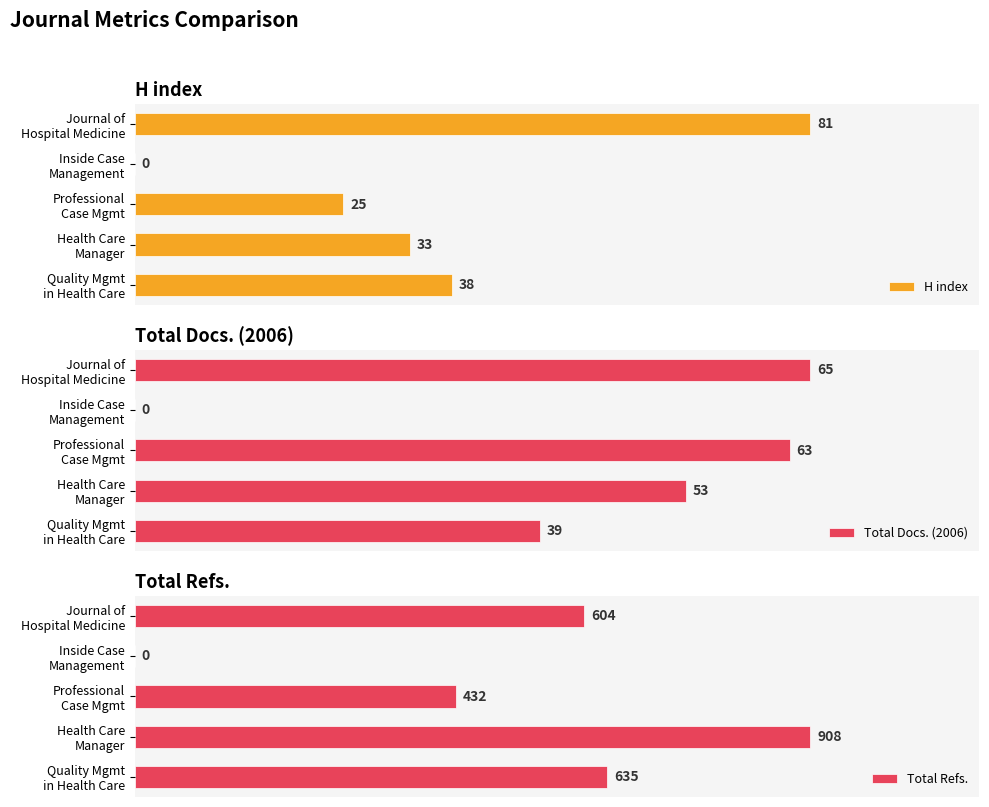

Rank the series by their maximum value, from highest to lowest.

Total Refs., H index, Total Docs. (2006)